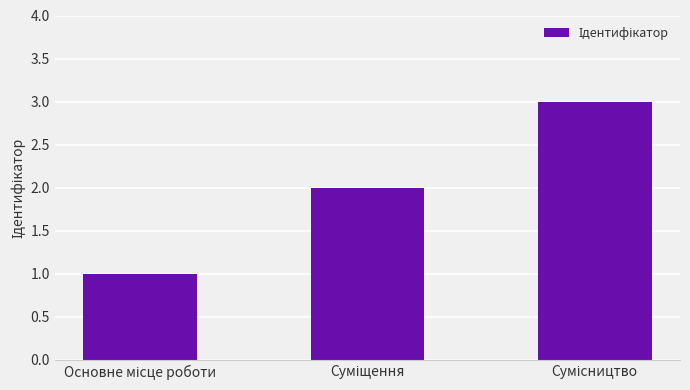

How many values are between 1 and 3?

3